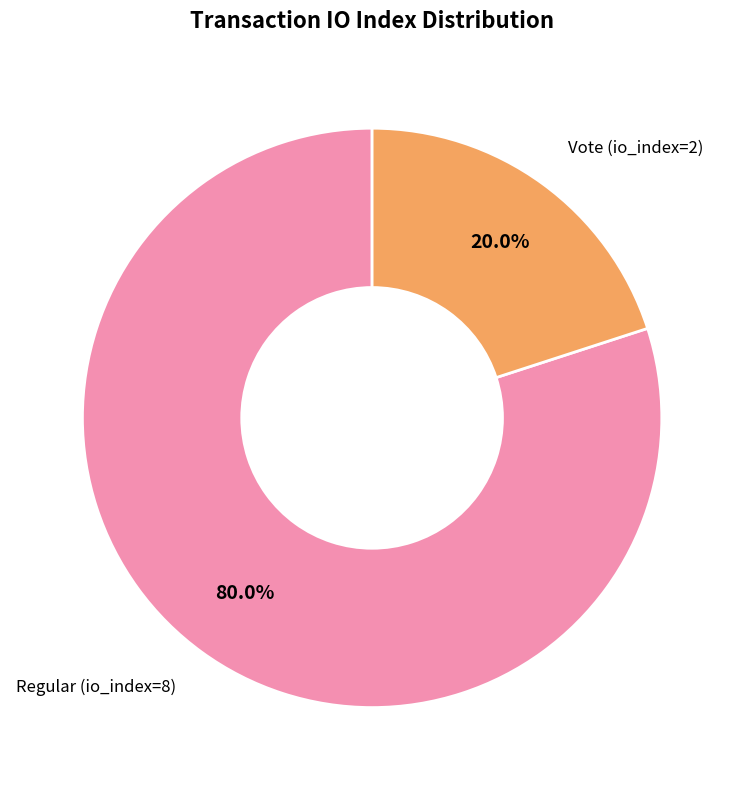

Which slice is the smallest?

Vote (io_index=2)